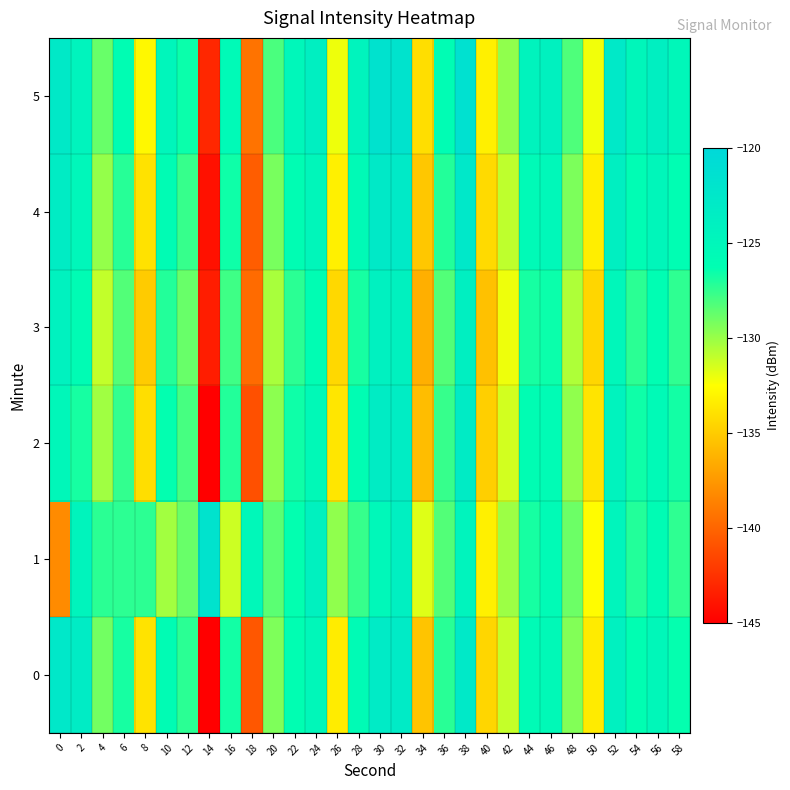

Which has a higher value, 4 or 16?

16